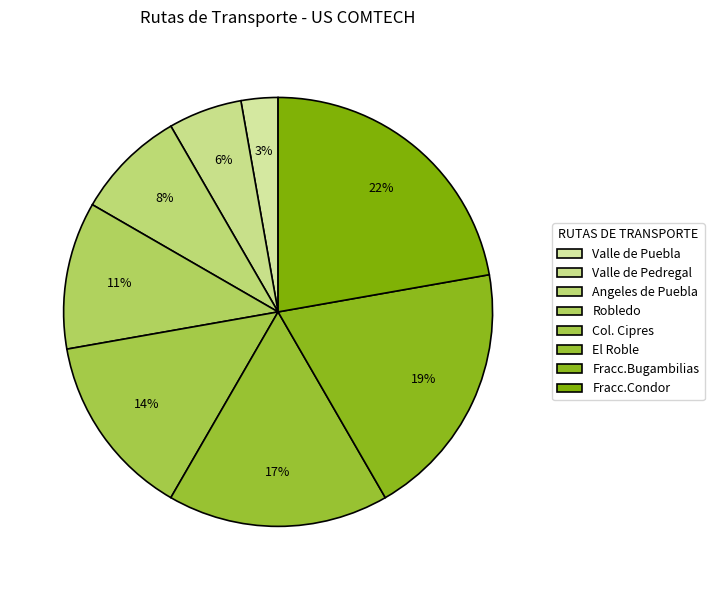

How many segments does this pie chart have?

8